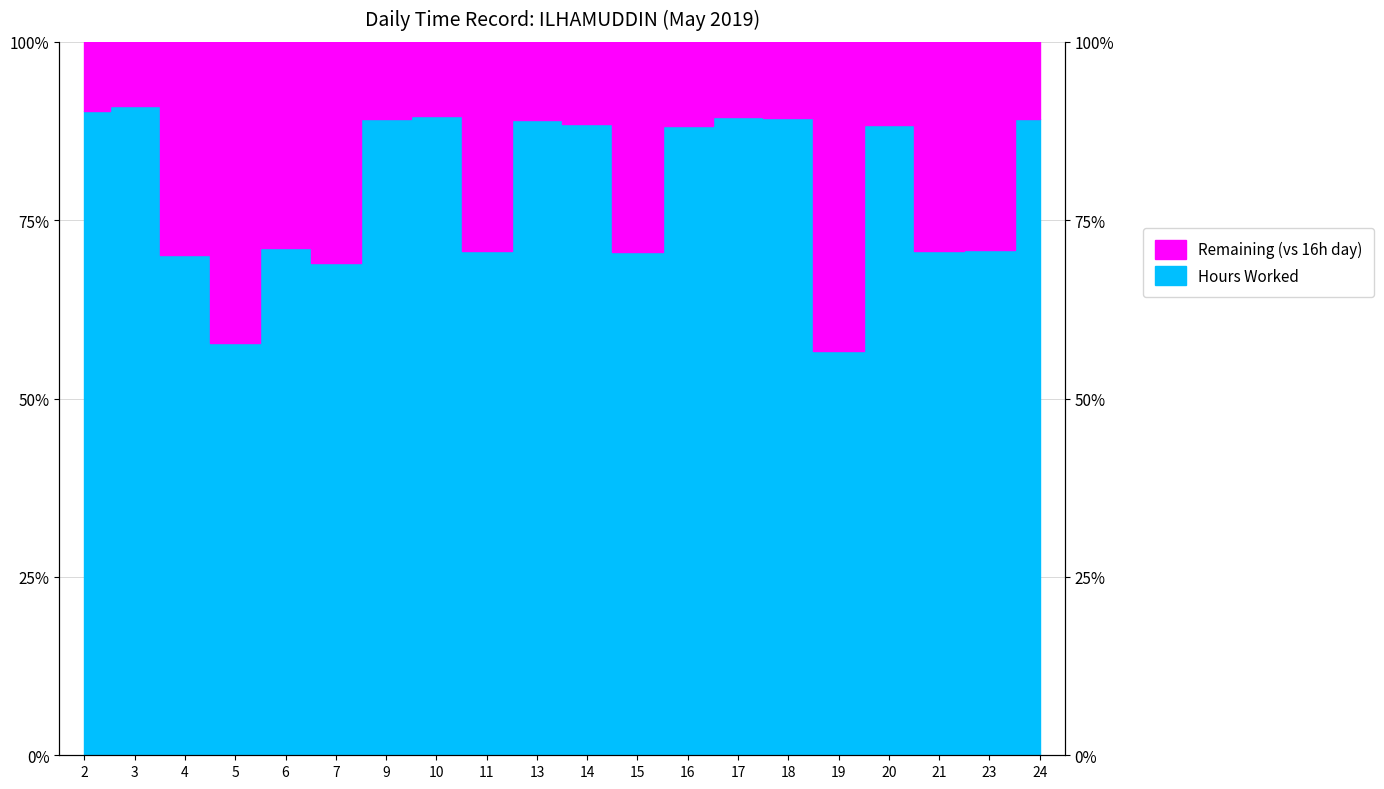

List the labels in order of value, smallest first.

19, 5, 7, 4, 15, 21, 11, 23, 6, 16, 20, 14, 13, 9, 24, 18, 17, 10, 2, 3